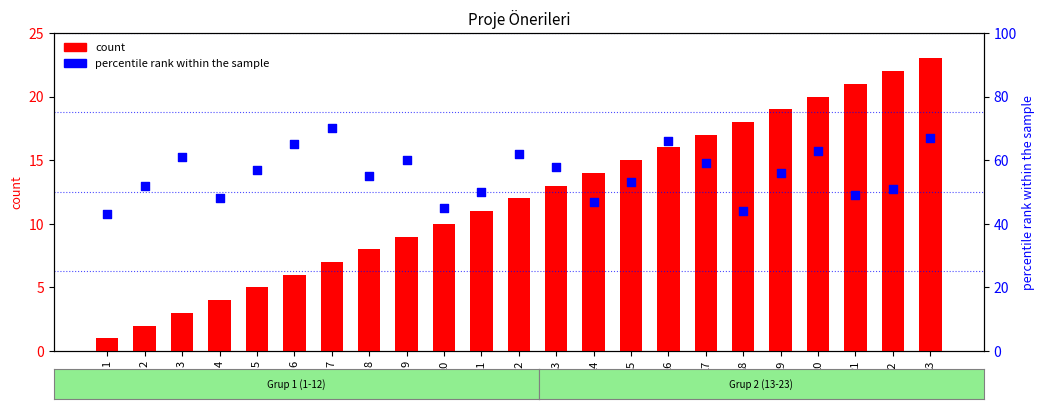

Which series has the largest total across all categories?

percentile rank within the sample